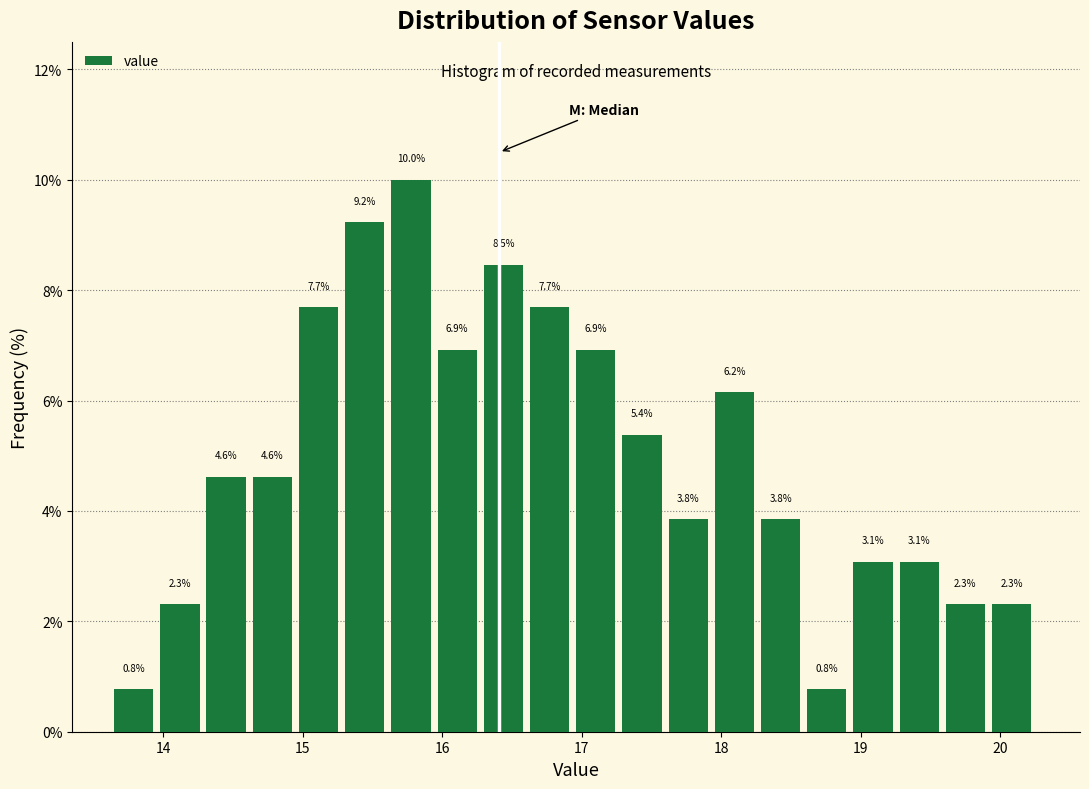

Read against the x-axis, roughly where is the centre of the tallest bar?

15.8